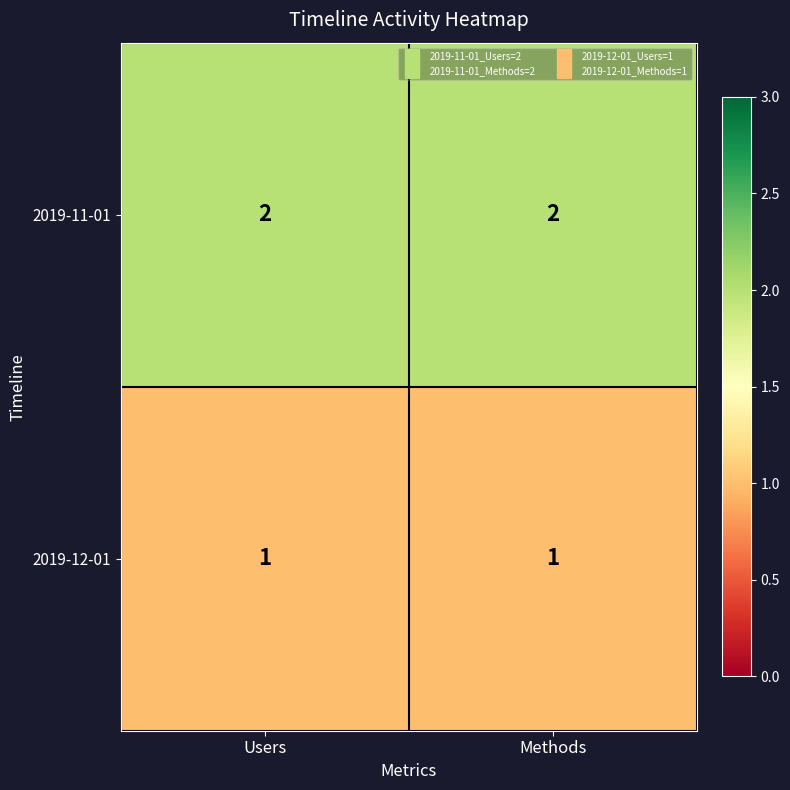

List the series in order of their overall mean, lowest first.

2019-12-01, 2019-11-01